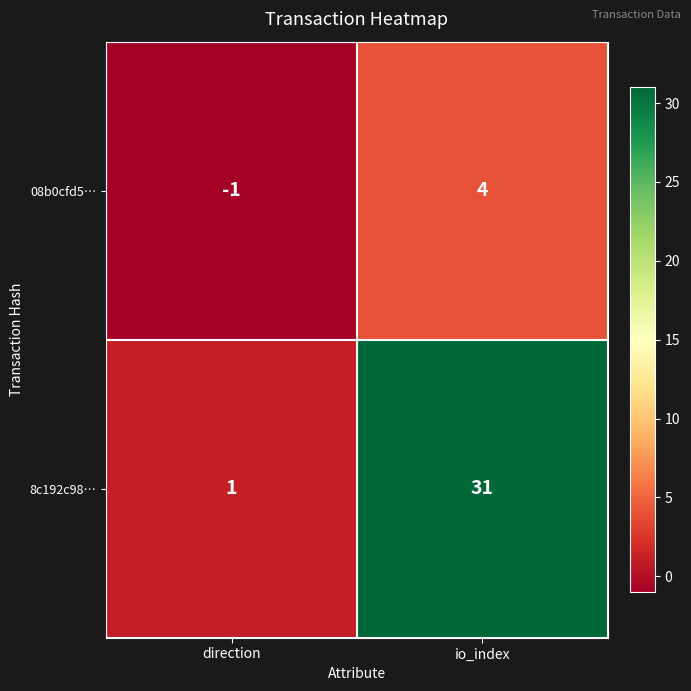

Reading left to right, extract all data points from this chart.

08b0cfd5…: -1	4
8c192c98…: 1	31